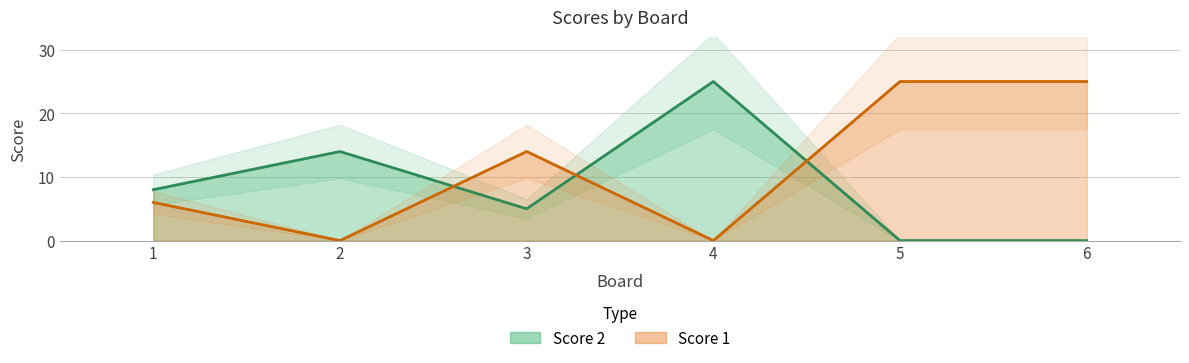

At which label does Score 1 first exceed 14?

5